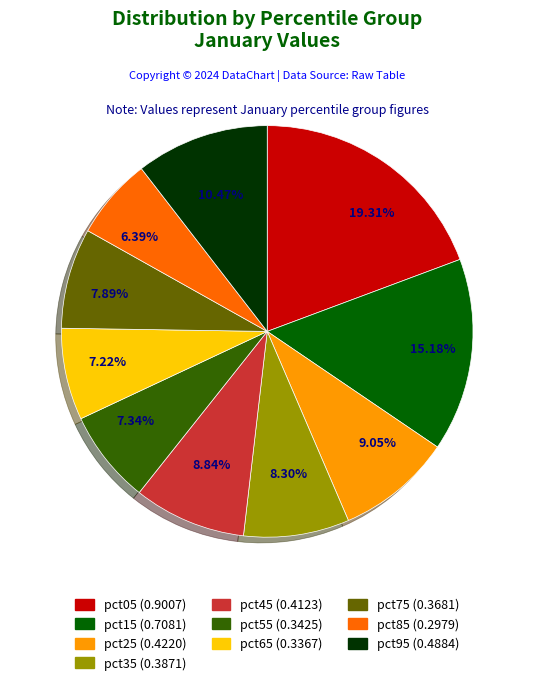

To the nearest percent, what is the combined percentage of pct45 and pct55?

16%